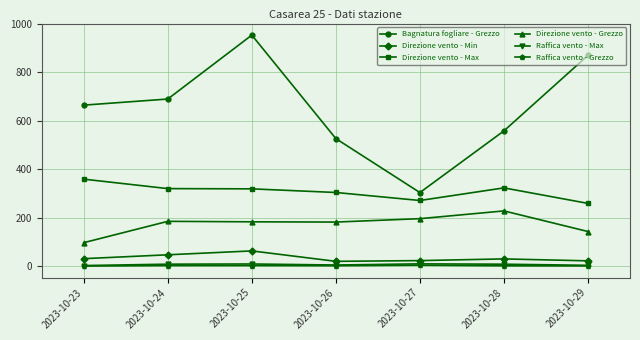

True or false: Raffica vento - Grezzo and Direzione vento - Max cross at least once.

False